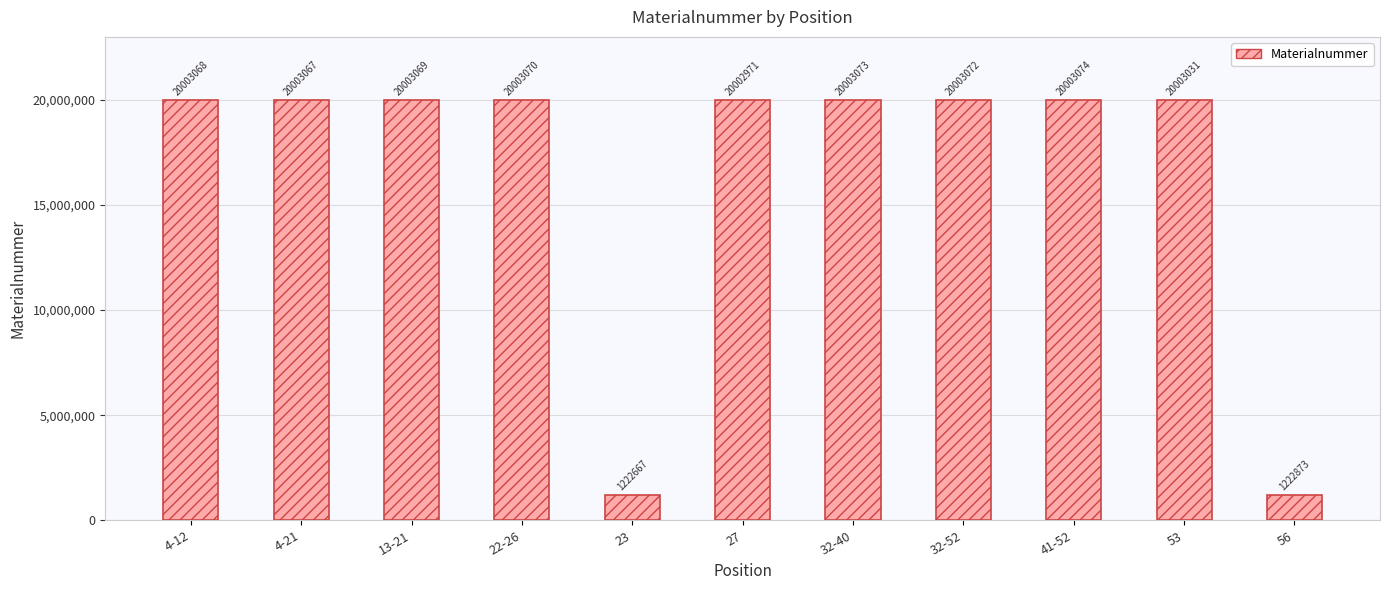

Reading left to right, transcribe all the data shown in this chart.

4-12=20003068	4-21=20003067	13-21=20003069	22-26=20003070	23=1222667	27=20002971	32-40=20003073	32-52=20003072	41-52=20003074	53=20003031	56=1222873